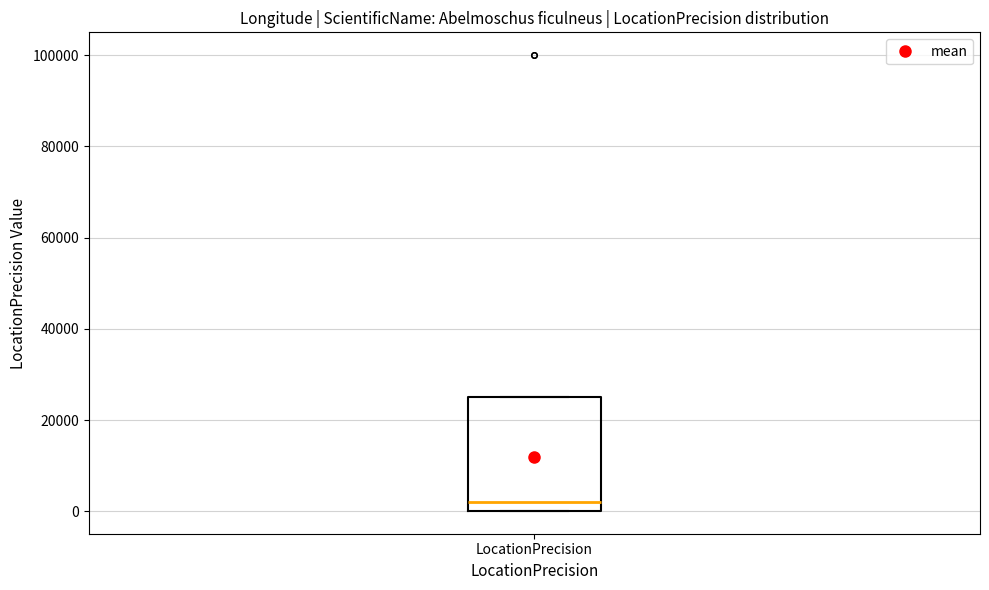

Where does the median line of the box for LocationPrecision sit on the y-axis? The values are not printed on the chart, so give them approximately, as read against the axis.

2000